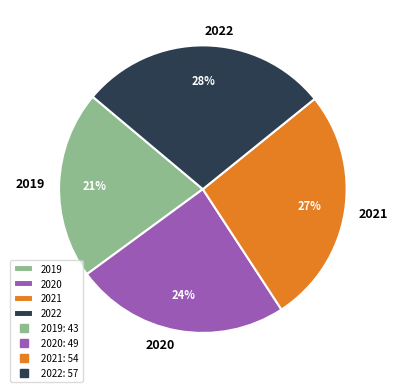

How many slices are in this pie chart?

4